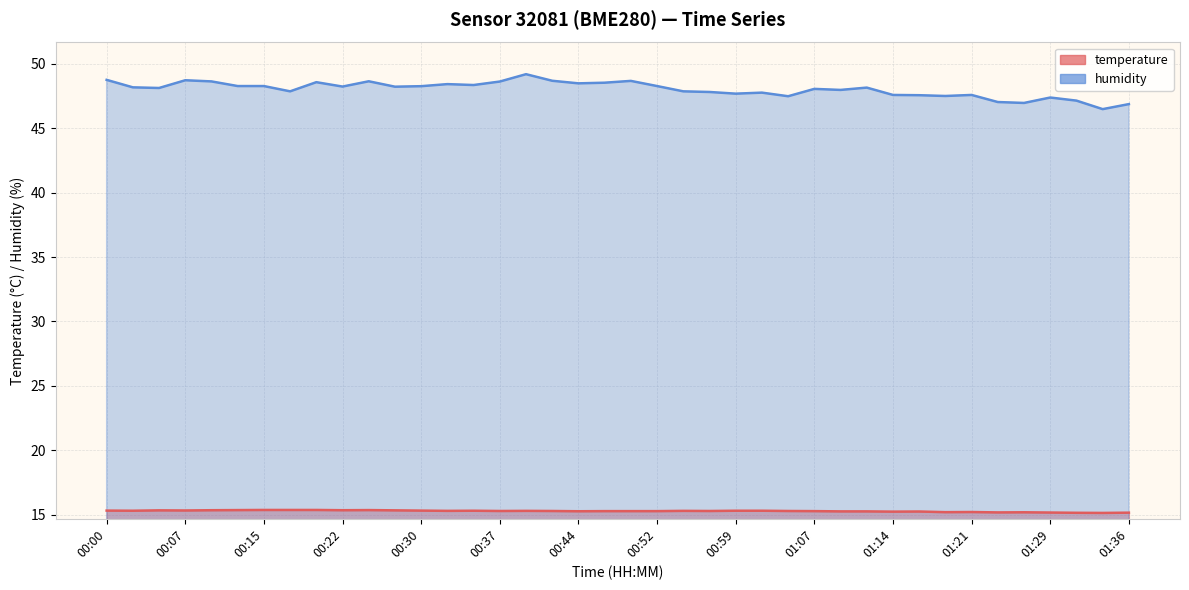

Which series has the largest total across all categories?

humidity